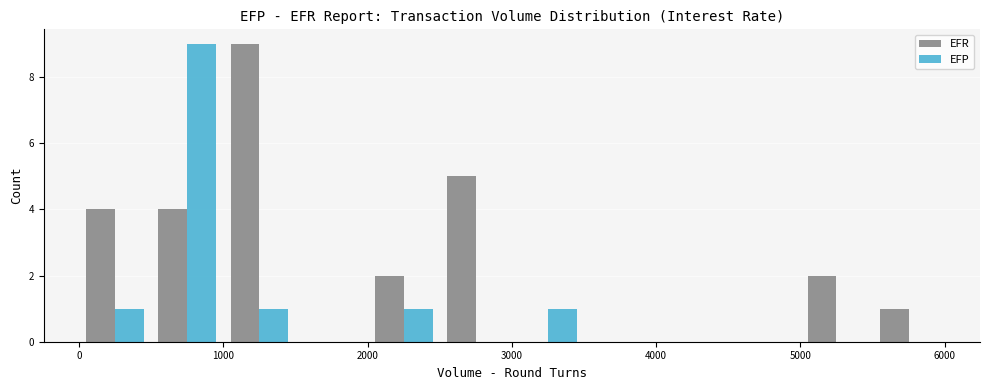

What is the maximum value shown in the chart?

9